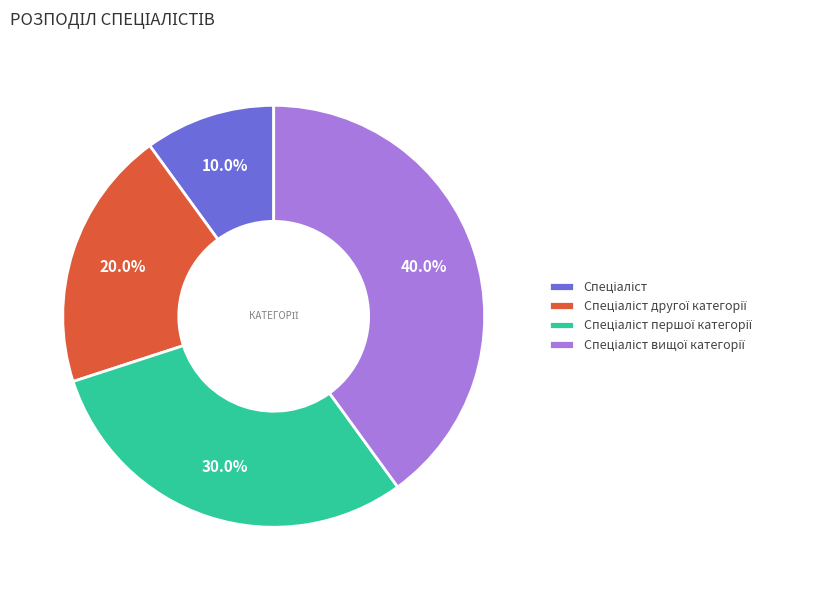

Is there any slice that represents more than half of the pie?

No